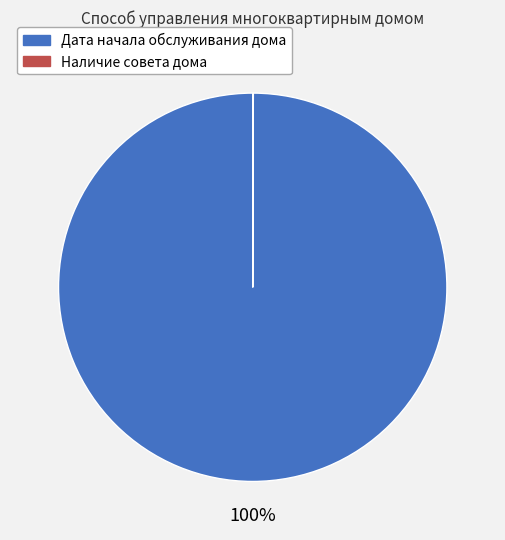

Is it true that Дата начала обслуживания дома is 100% of the pie?

True